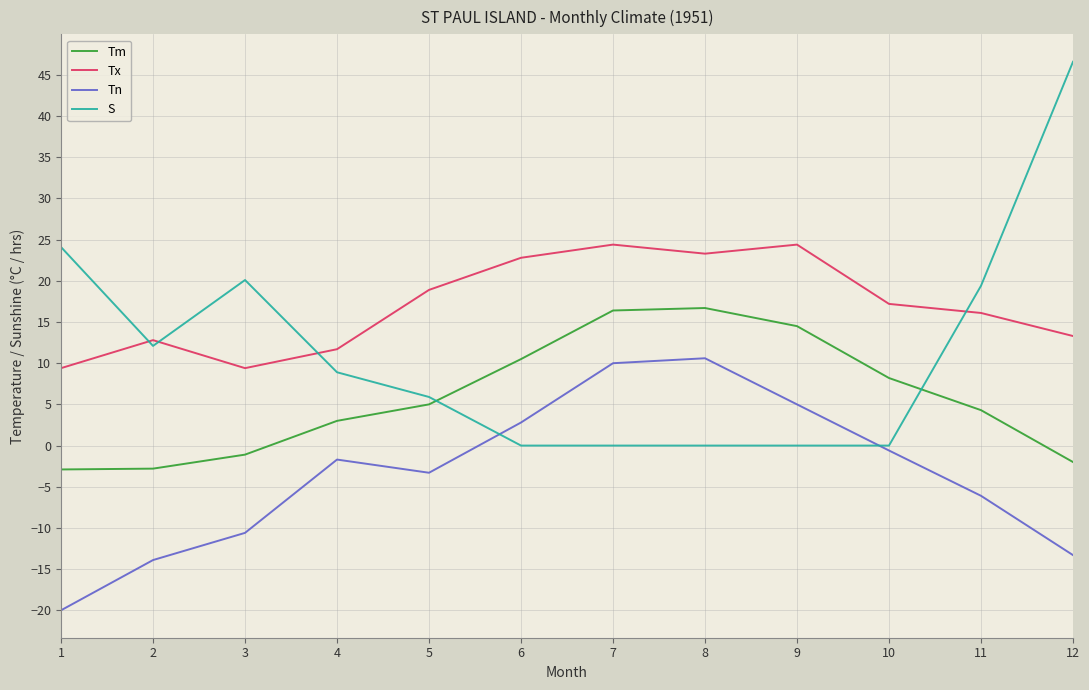

True or false: Tx has a value of 17.2 at 10.

True